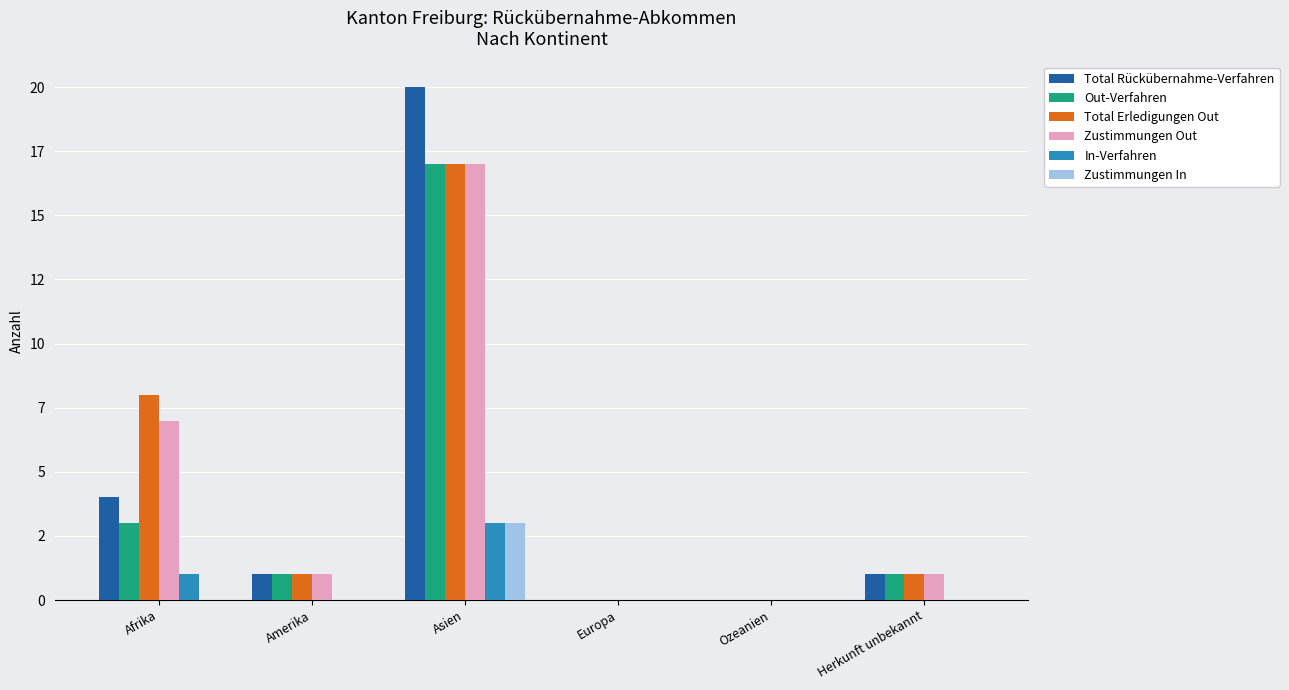

What are all the series names shown in the legend?

Total Rückübernahme-Verfahren, Out-Verfahren, Total Erledigungen Out, Zustimmungen Out, In-Verfahren, Zustimmungen In